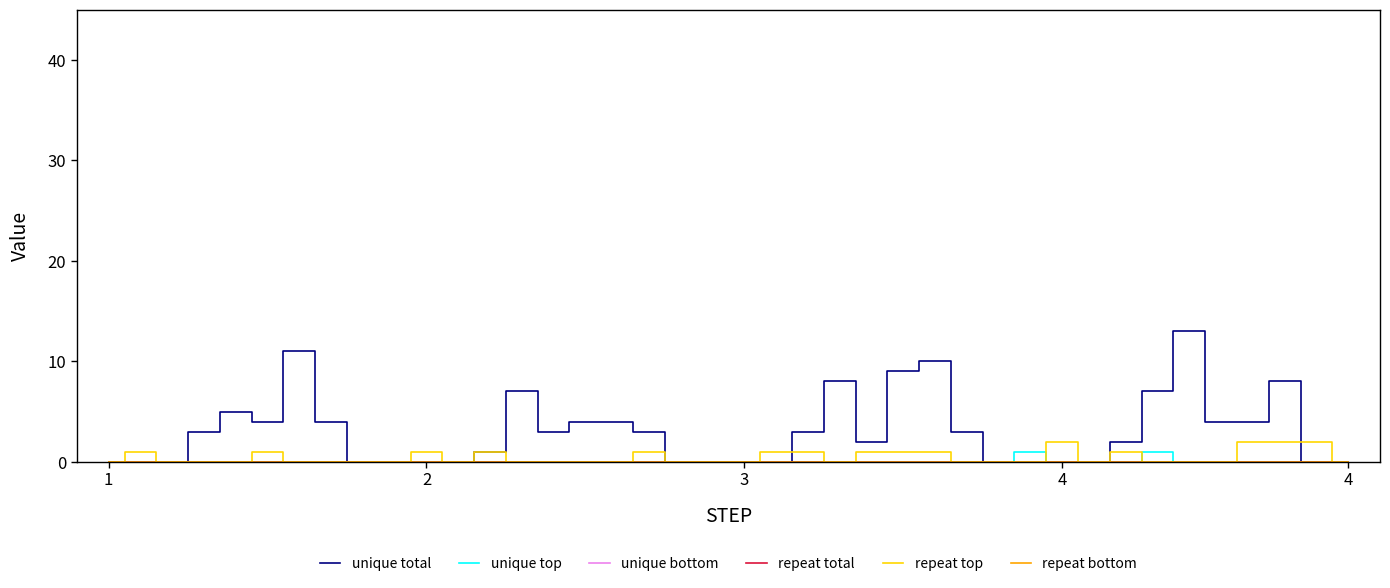

What is the sum of all repeat top values?

19